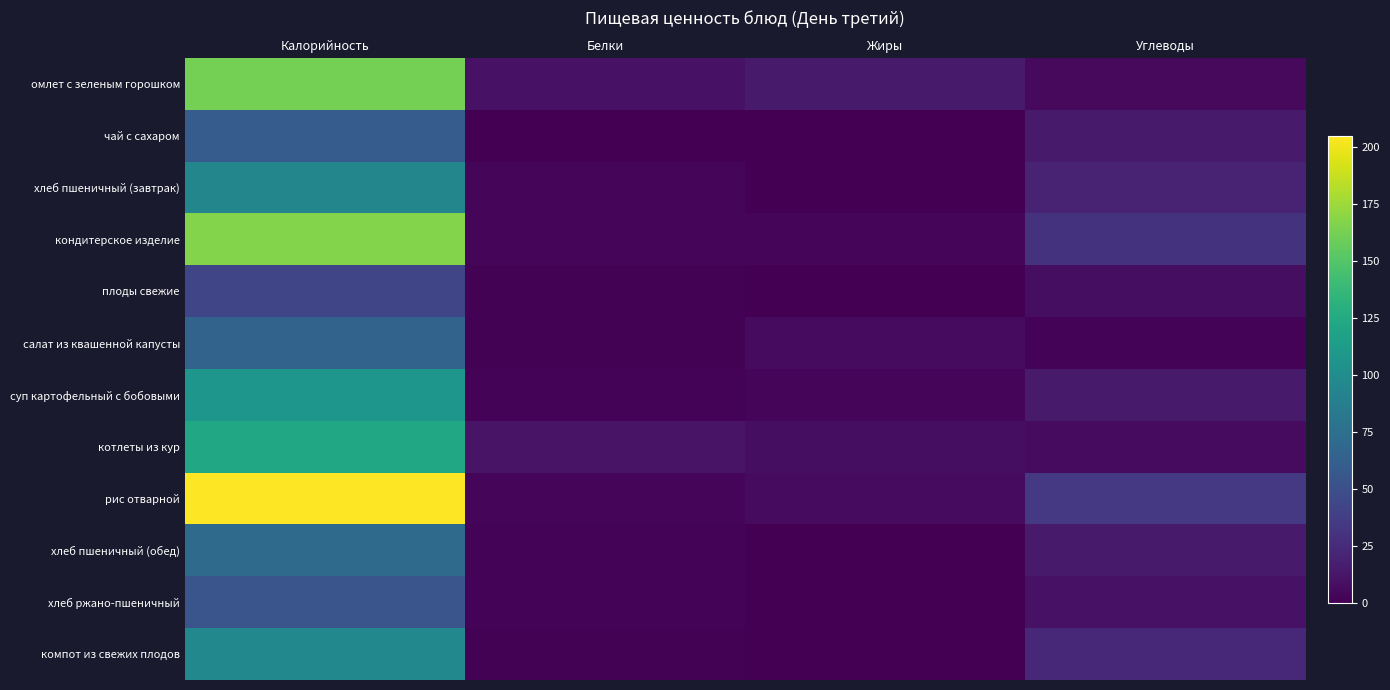

Which series changed the most between Калорийность and Белки?

рис отварной